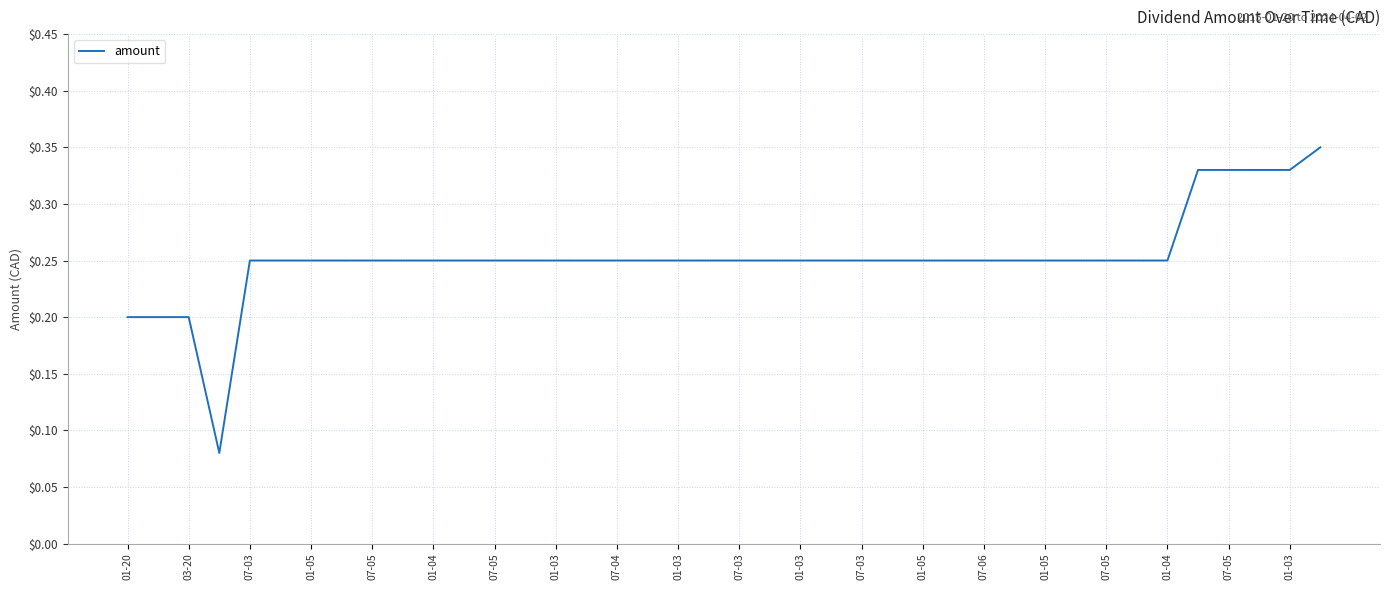

Does the chart display data point markers on the line(s)?

No